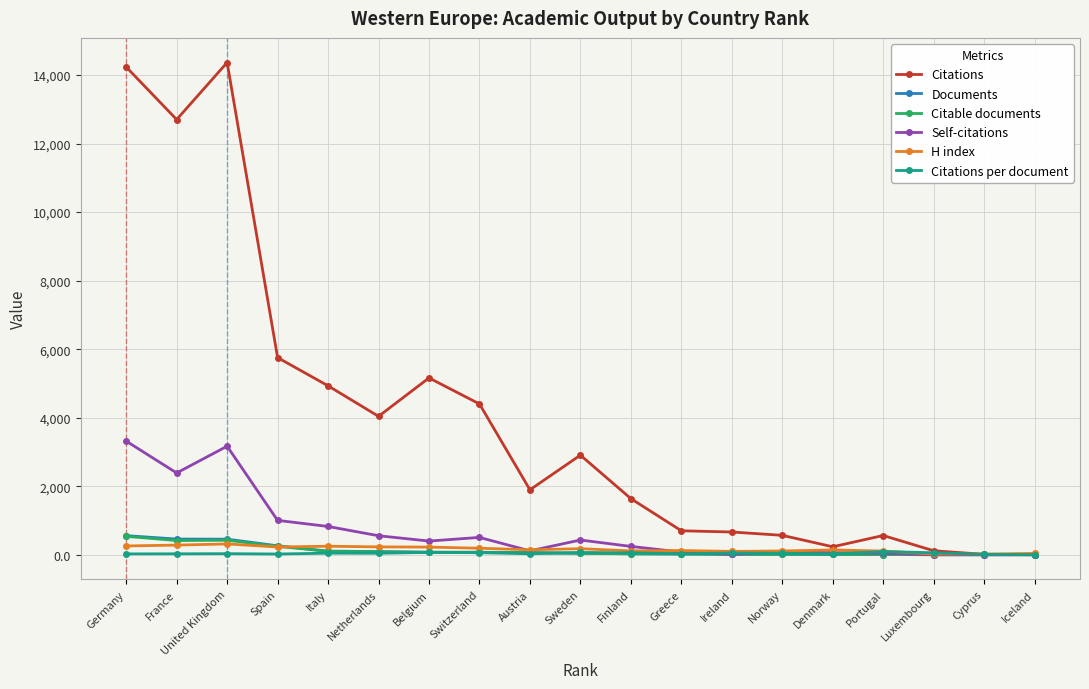

The value of Self-citations at France is 4236.0. True or false?

False